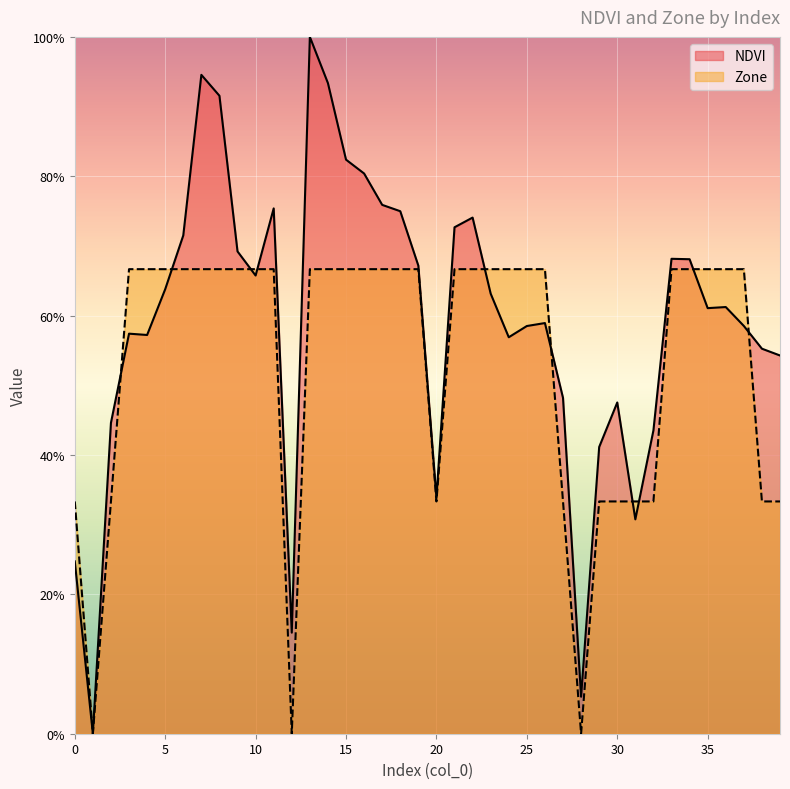

Is the value of NDVI at 17 greater than the value of Zone at 20?

Yes